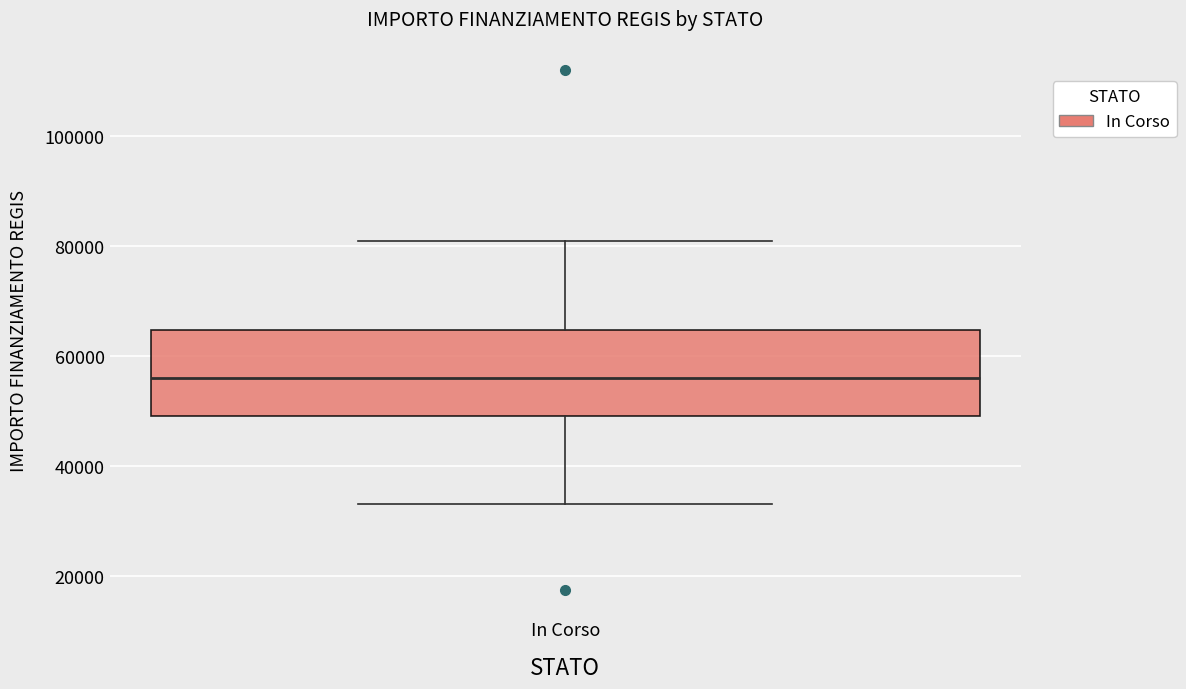

Transcribe this box plot: give where the median line is, the range the box spans, and where the two whiskers end, as read against the y-axis. The values are not printed on the chart, so give them approximately, as read against the axis.

median 56000, box 50000 to 64000, whiskers 32000 to 80000